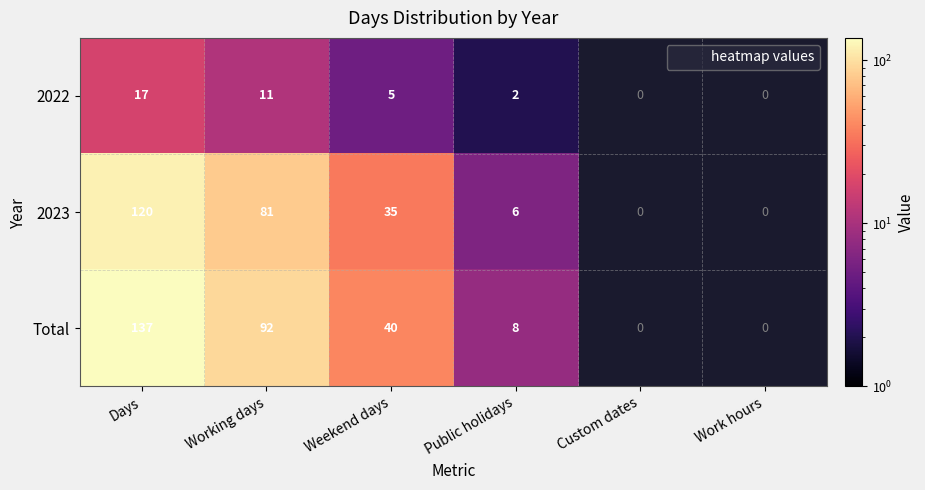

The value of 2023 at Public holidays is 6. True or false?

True